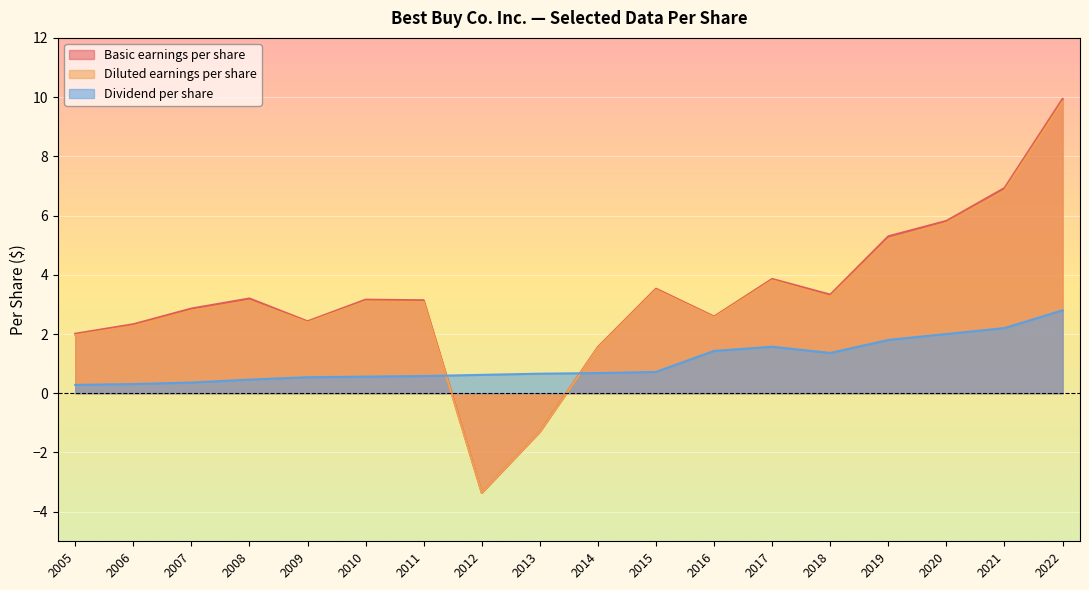

Which series has the largest total across all categories?

Basic earnings per share